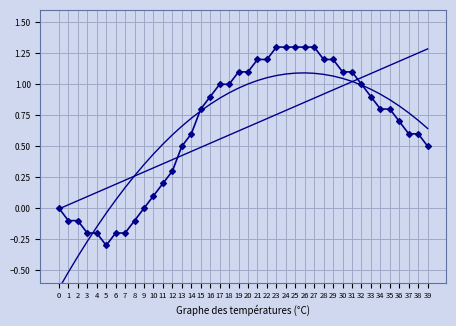

What is the difference between the maximum and minimum values in the Trend 1 series?

1.3